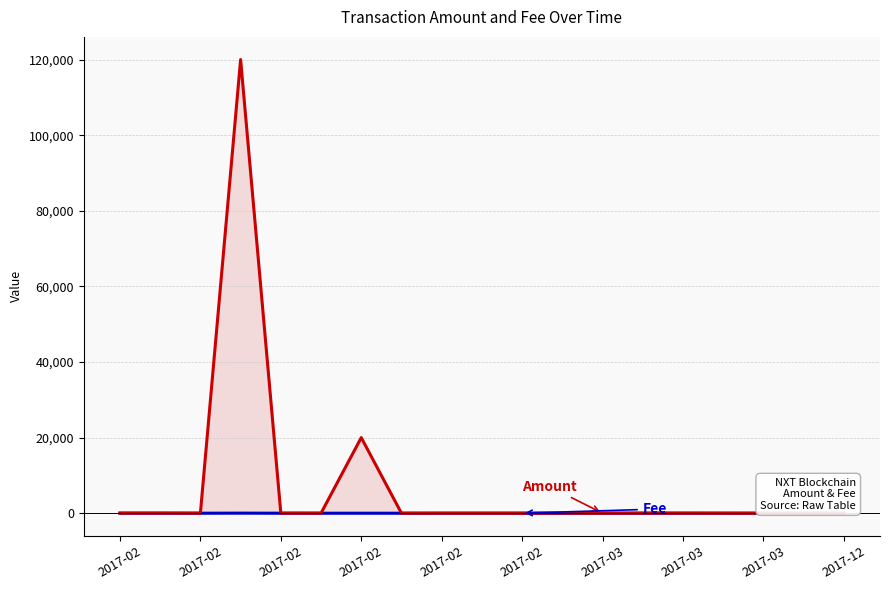

Which series has the largest total across all categories?

Amount